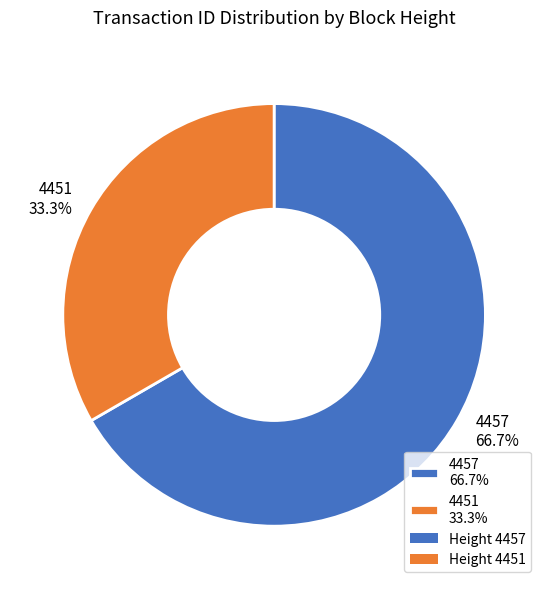

Which slice represents more than half of the pie?

4457